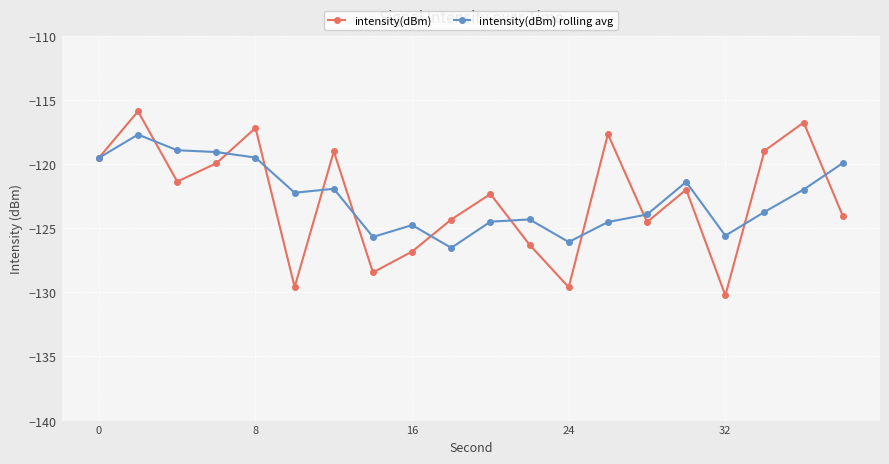

What is the lowest value of the intensity(dBm) rolling avg series?

-126.5